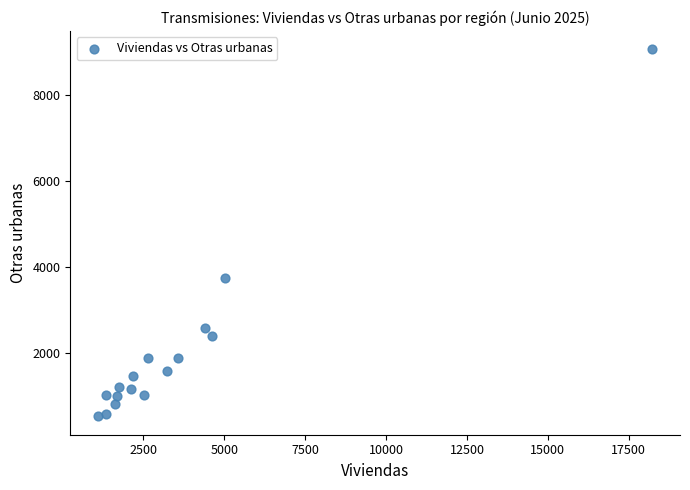

What is the range of Y values (max minus min)?

8535